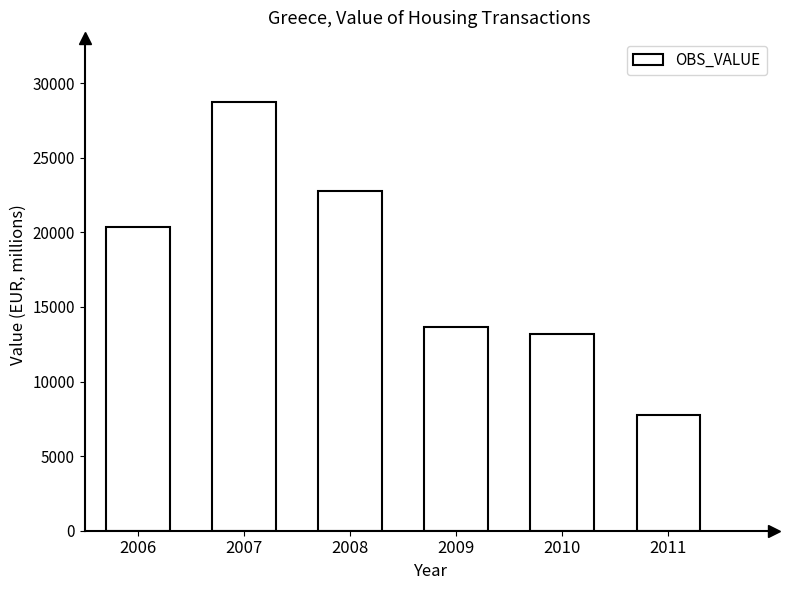

List the labels in order of value, largest first.

2007, 2008, 2006, 2009, 2010, 2011